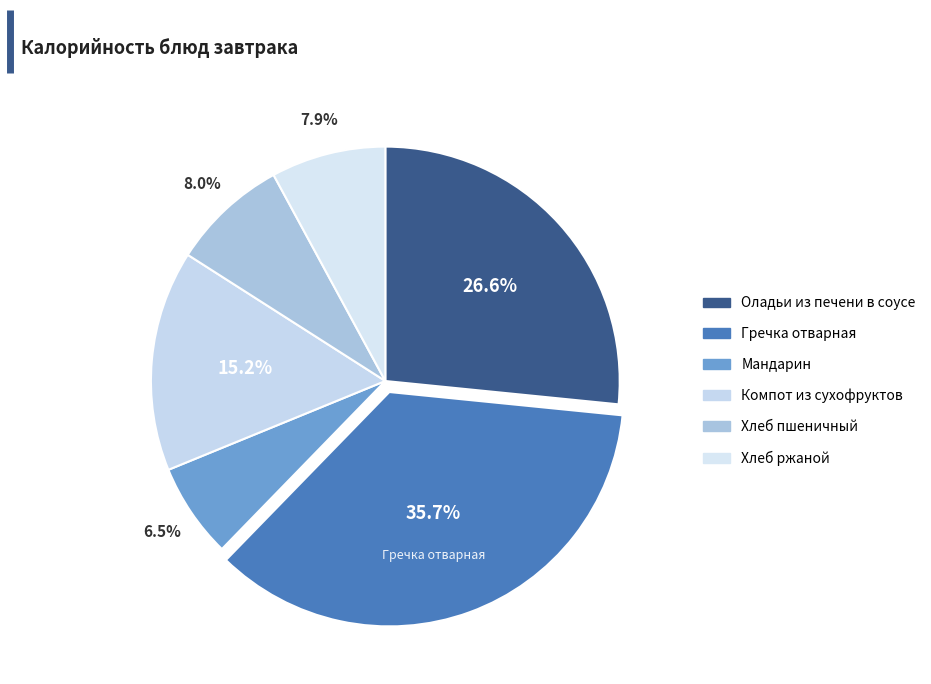

Count the number of slices in the pie.

6